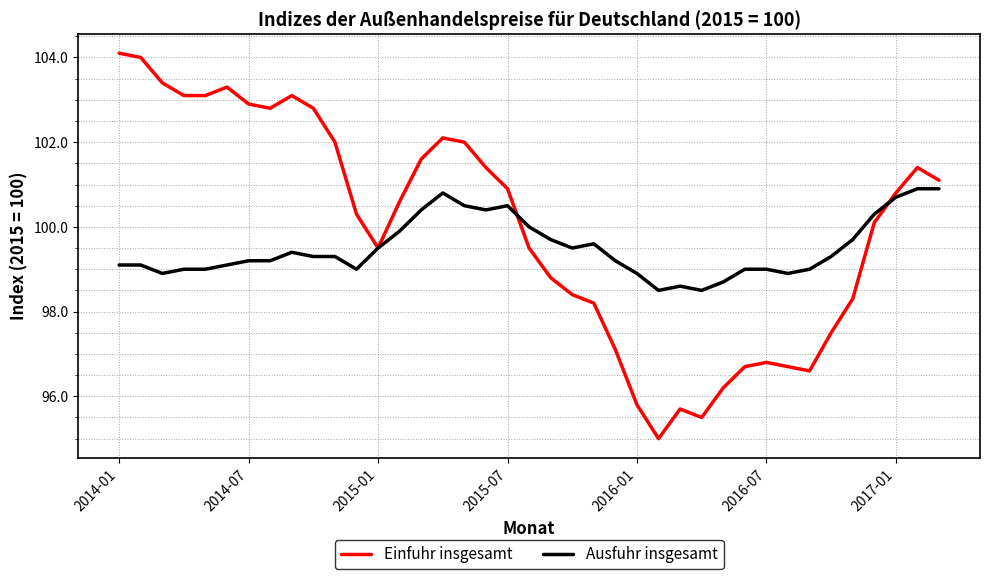

Which series has the widest spread of values?

Einfuhr insgesamt